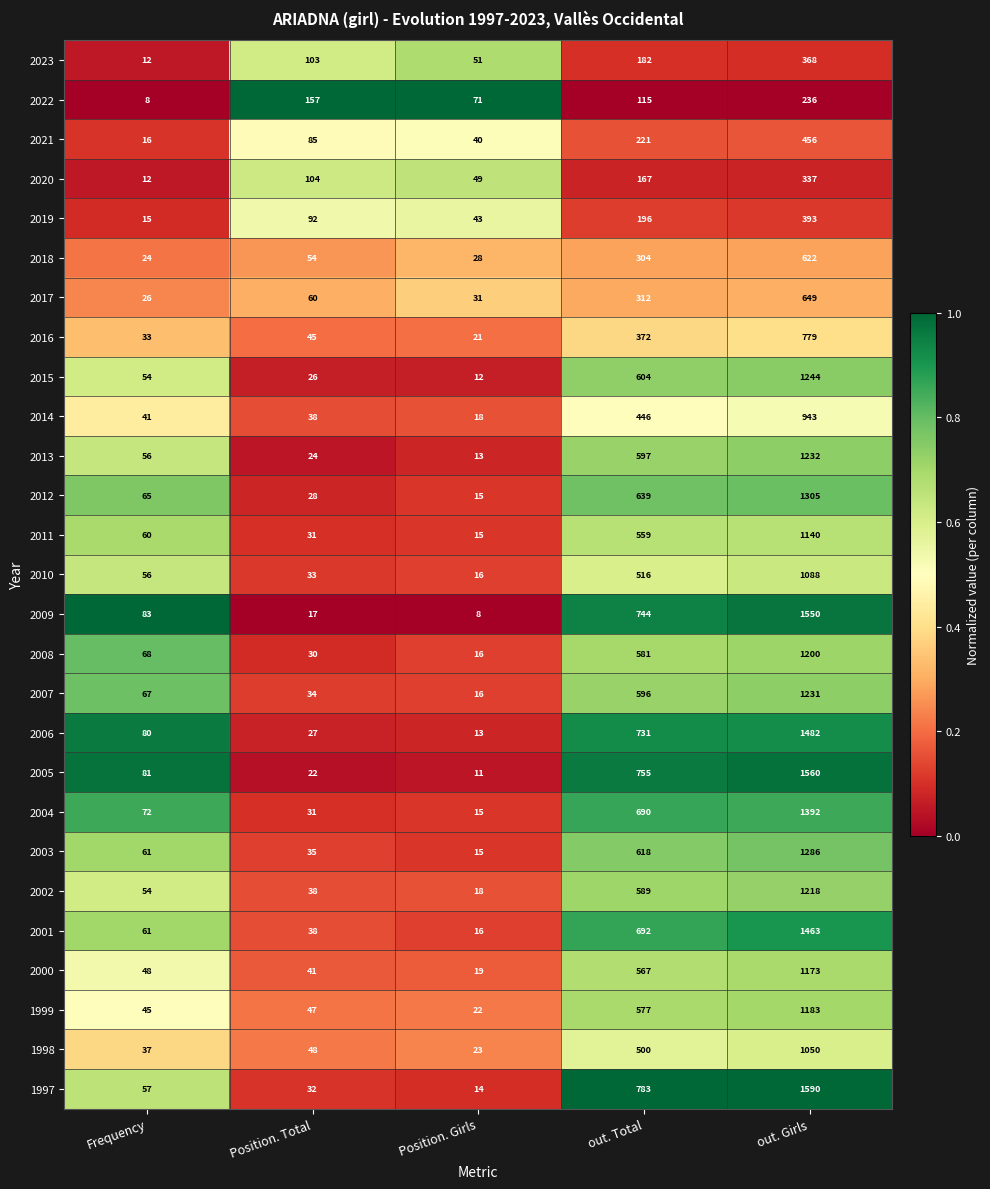

List the labels in order of 2021 value, smallest first.

Frequency, Position. Girls, Position. Total, out. Total, out. Girls